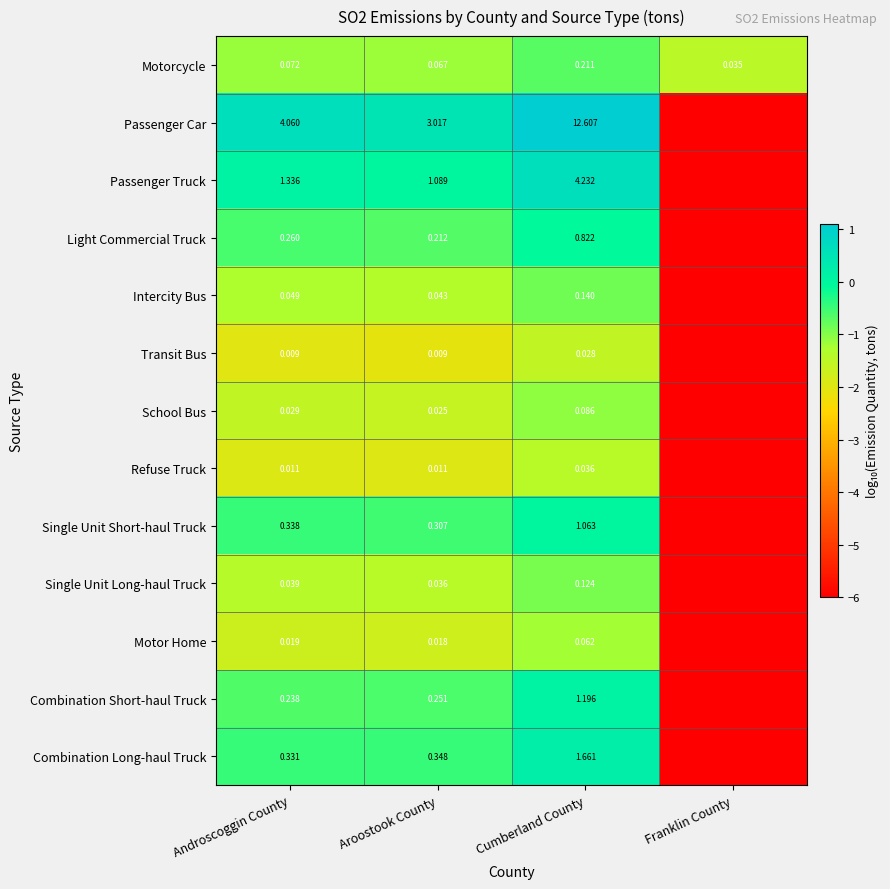

Is the value of Transit Bus at Aroostook County greater than the value of Passenger Truck at Aroostook County?

No